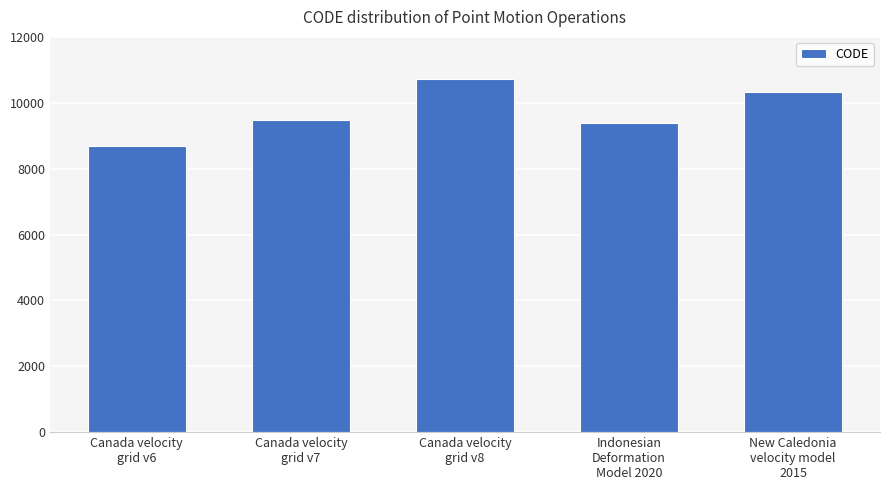

List the labels in order of value, largest first.

Canada velocity
grid v8, New Caledonia
velocity model
2015, Canada velocity
grid v7, Indonesian
Deformation
Model 2020, Canada velocity
grid v6